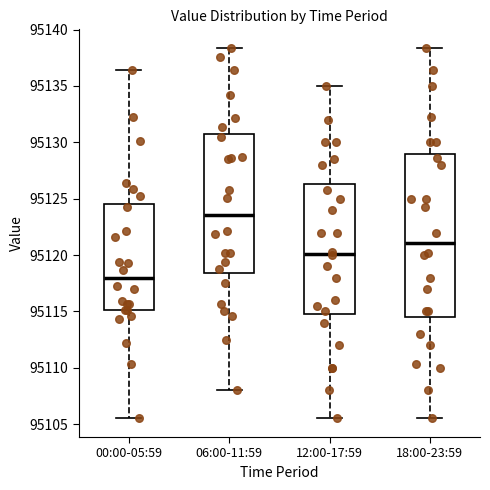

Where does the upper whisker of the box for 00:00-05:59 end on the y-axis? The values are not printed on the chart, so give them approximately, as read against the axis.

95136.5